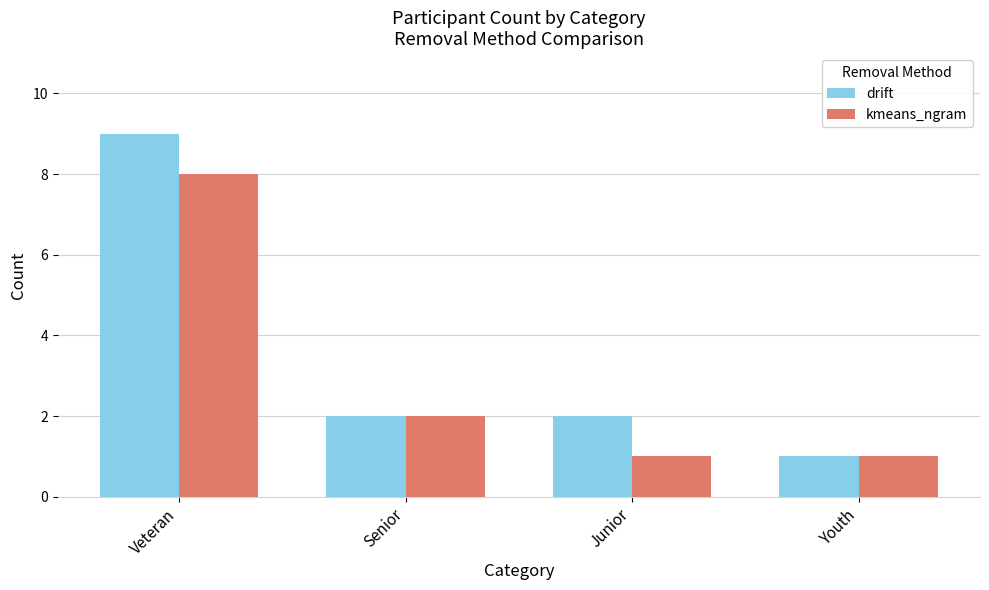

What is the label of the 1st bar from the left?

Veteran